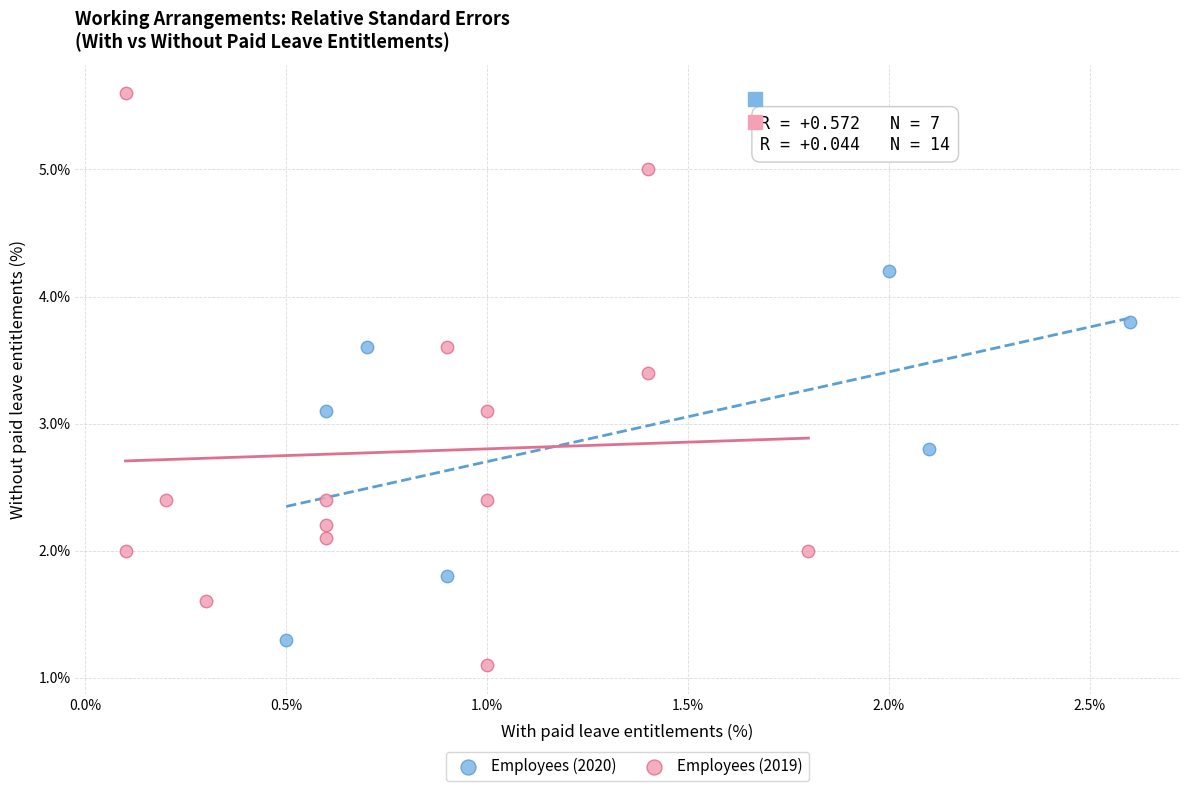

Which series contains the highest Y value?

Employees (2019)